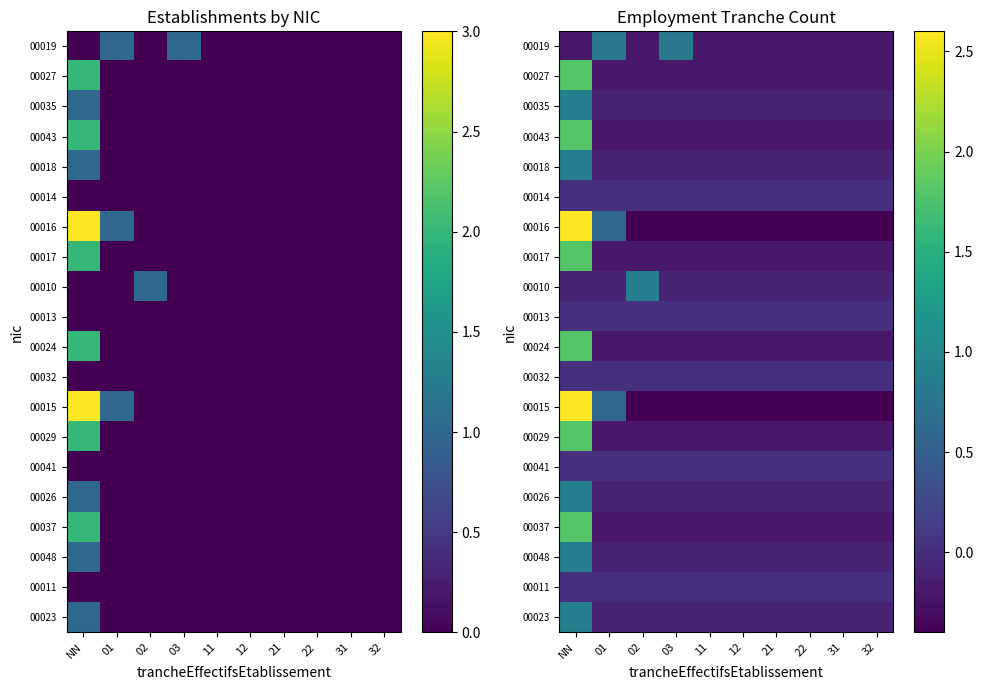

What is the minimum value shown in the chart?

-0.4